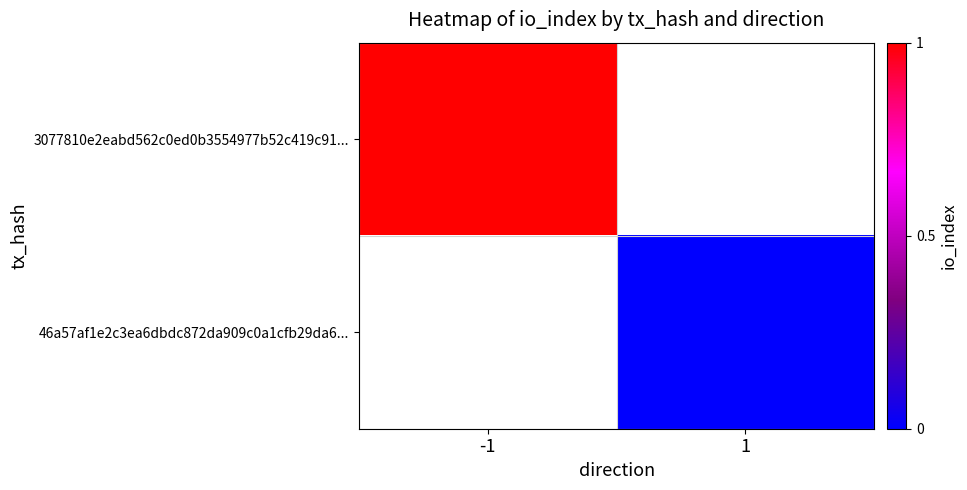

What is the maximum value shown in the chart?

1.0